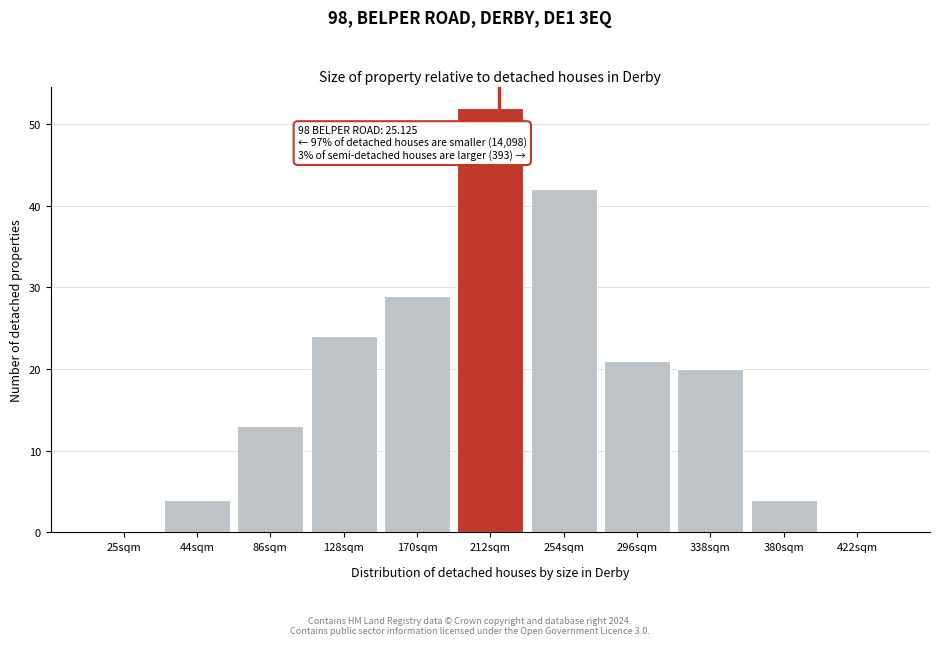

Reading left to right, transcribe all the data shown in this chart.

25sqm=0	44sqm=4	86sqm=13	128sqm=24	170sqm=29	212sqm=52	254sqm=42	296sqm=21	338sqm=20	380sqm=4	422sqm=0